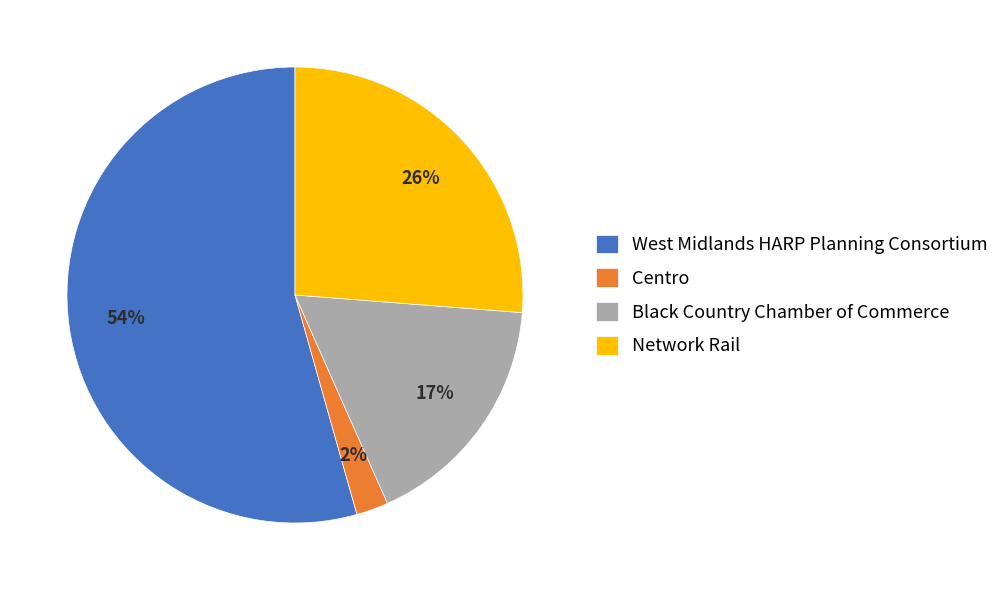

Approximately how many times larger is the value at Network Rail compared to Black Country Chamber of Commerce?

1.5